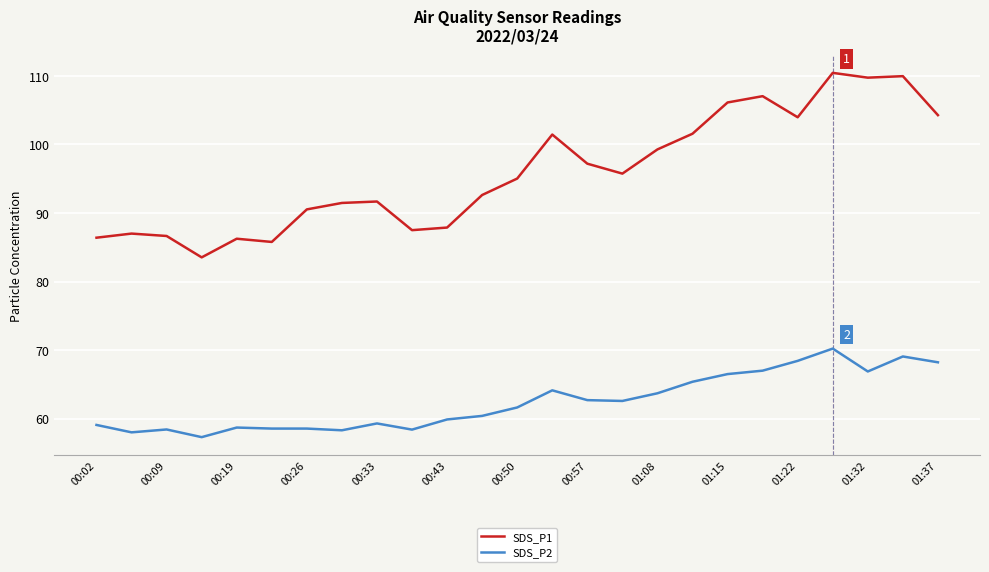

Which series has the largest total across all categories?

SDS_P1